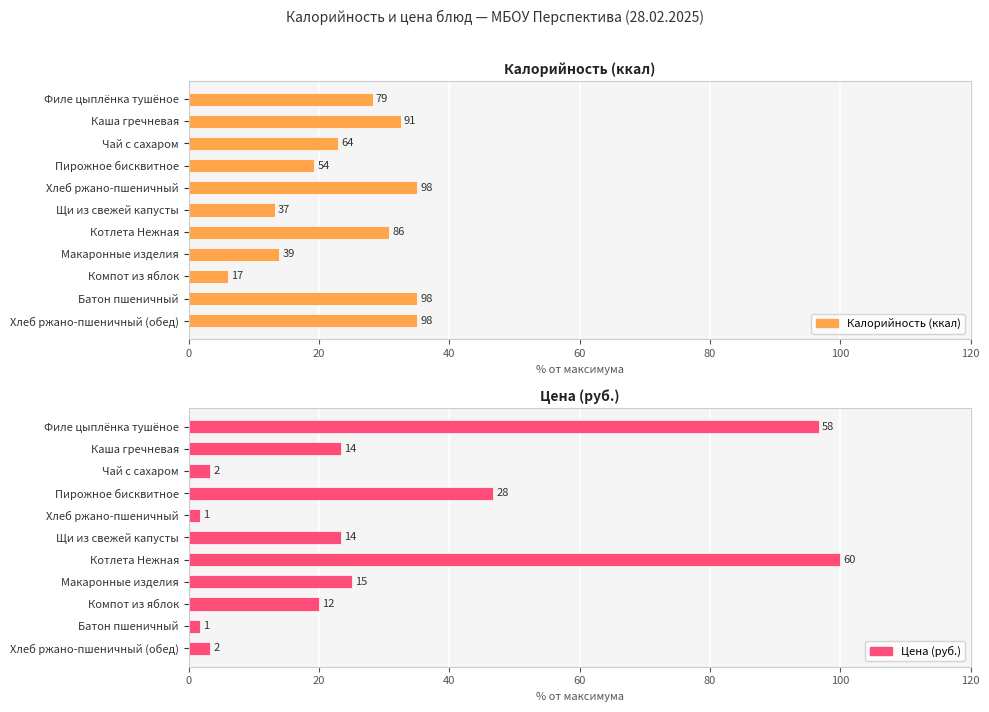

Reading left to right, list all the values displayed in this chart.

Калорийность (ккал): 28.2	32.5	22.9	19.3	35.0	13.2	30.7	13.9	6.1	35.0	35.0
Цена (руб.): 96.7	23.3	3.3	46.7	1.7	23.3	100.0	25.0	20.0	1.7	3.3